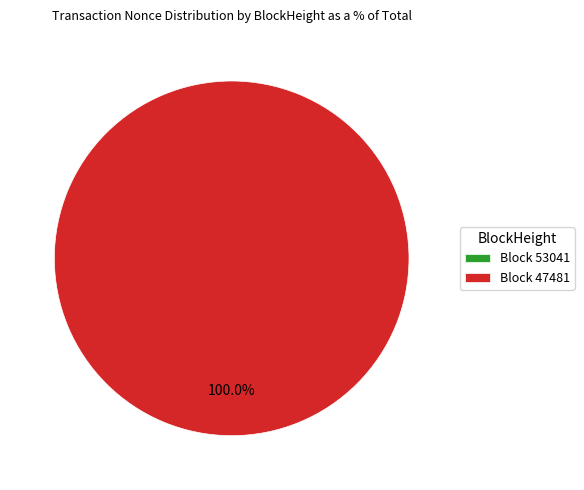

Is it true that 47481 is 100% of the pie?

True